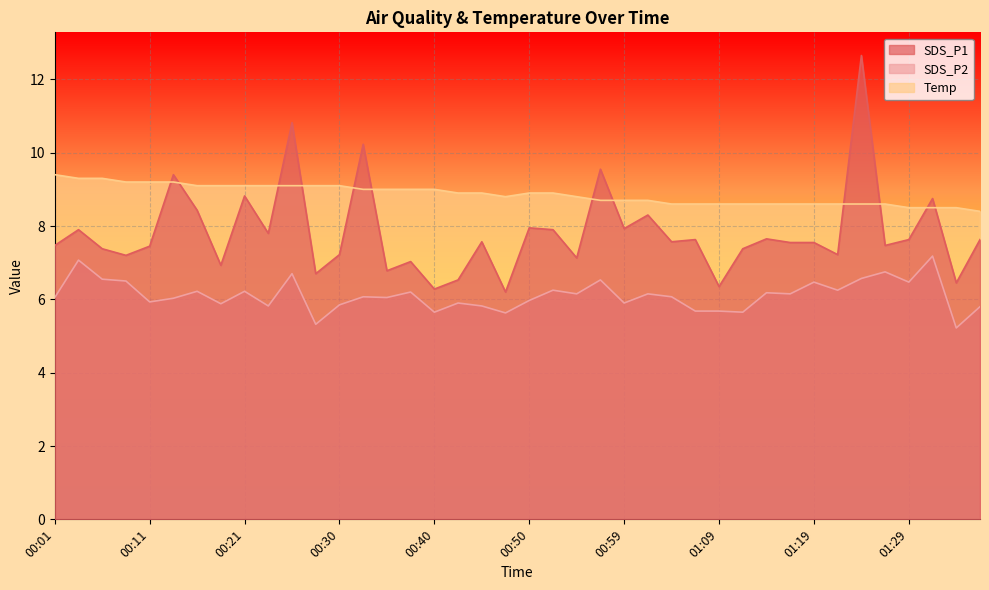

How many interior local peaks does the SDS_P1 series have?

14